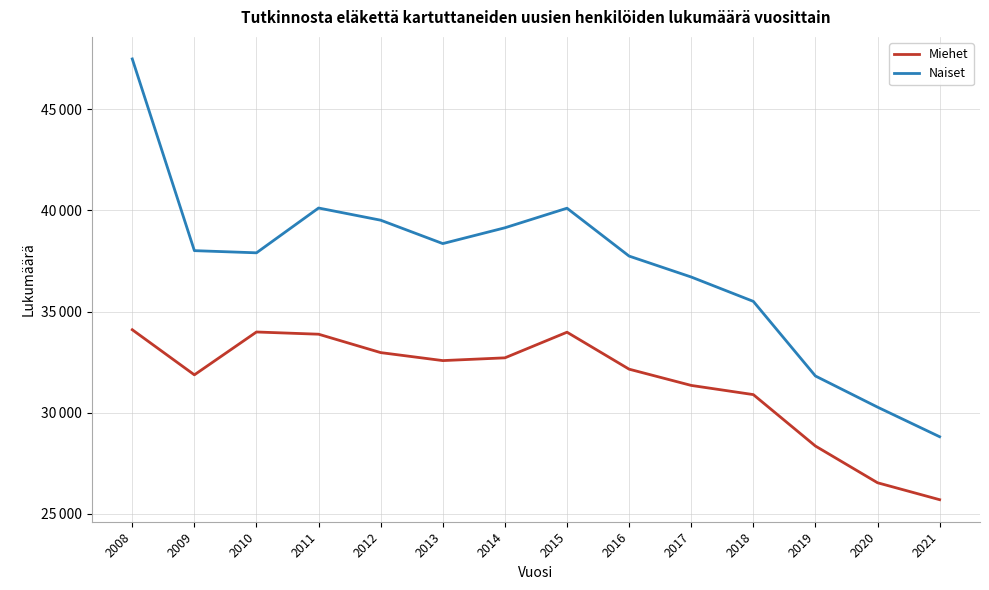

What is the difference between the Miehet values at 2018 and 2014?

1817